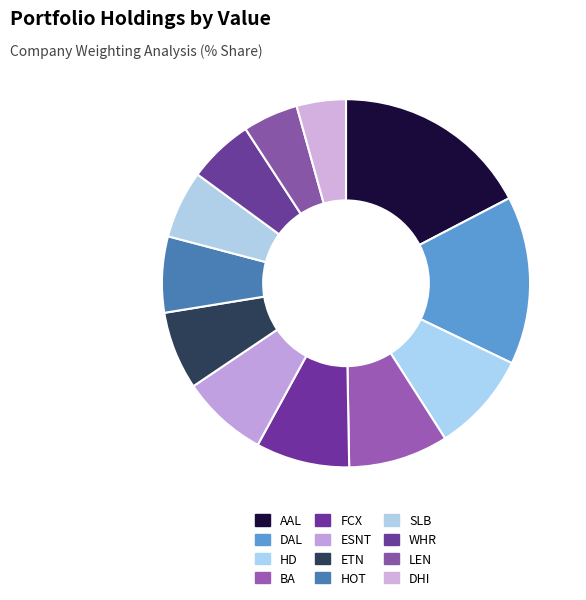

Between DHI and ETN, which is larger?

ETN